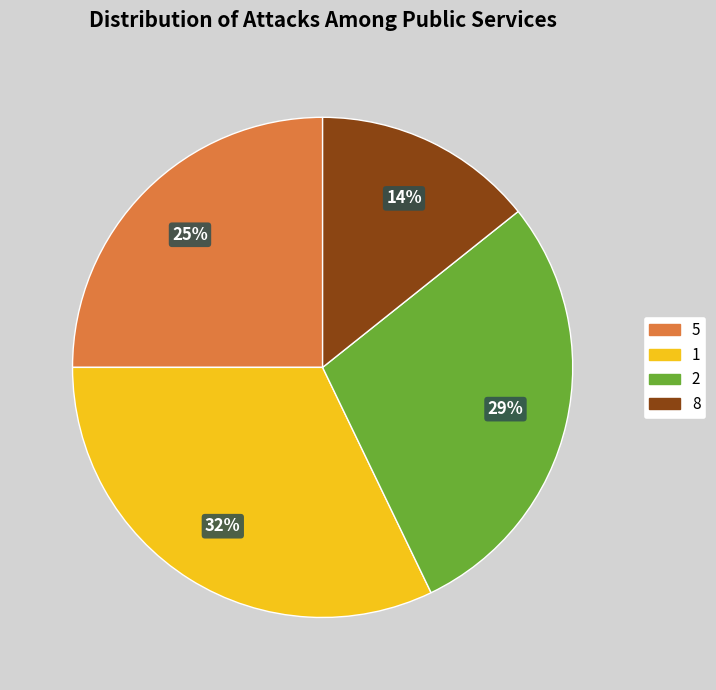

Do 1 and 5 together represent more than half of the pie?

Yes